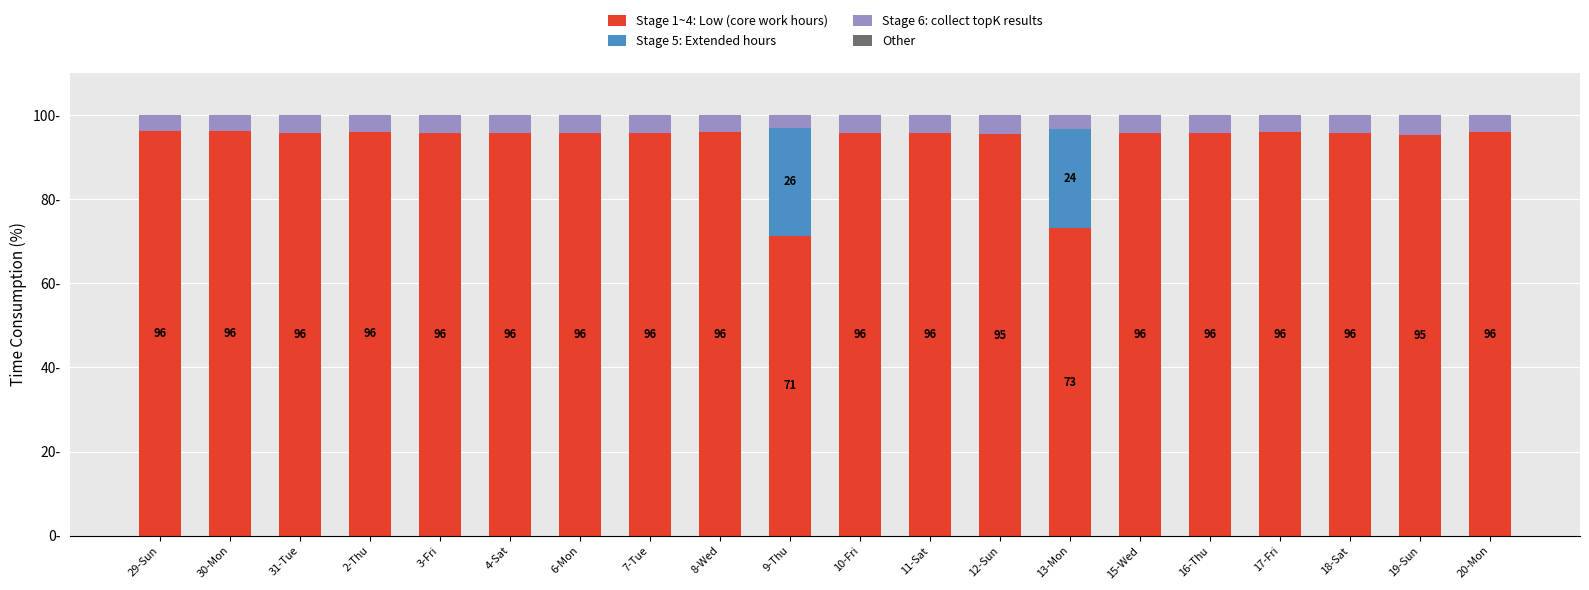

What is the label of the 11th bar from the left?

10-Fri